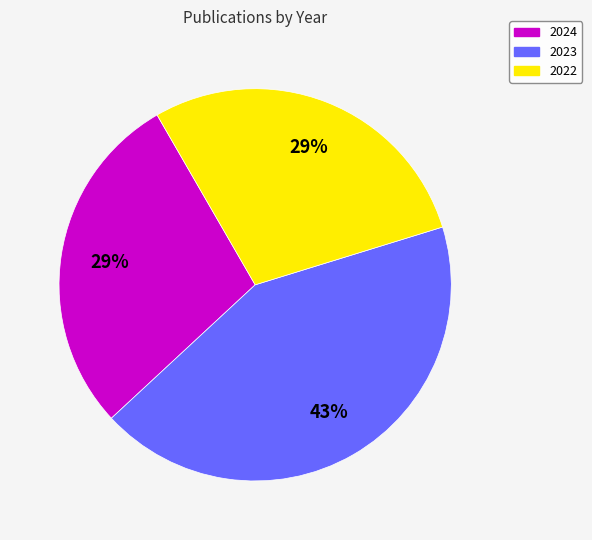

To the nearest percent, what is the difference between the largest and smallest slice percentages?

14%